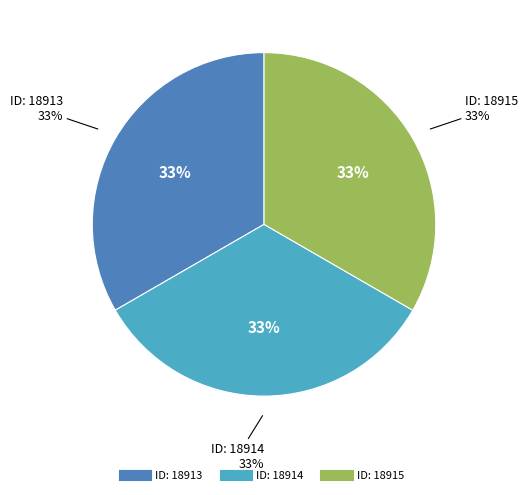

What percentage is the 18914 slice, to the nearest percent?

33%